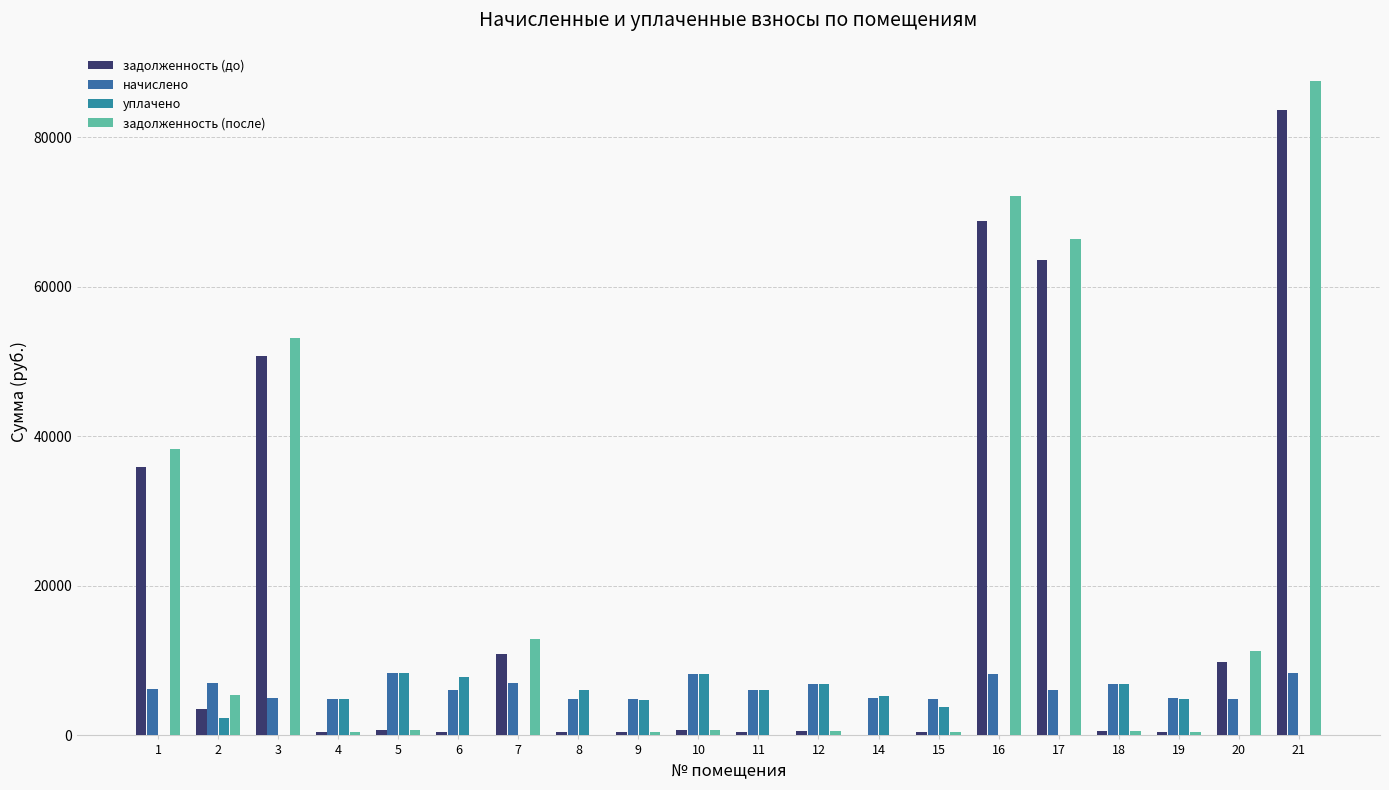

The начислено series shows 4976.4 at 19. True or false?

True